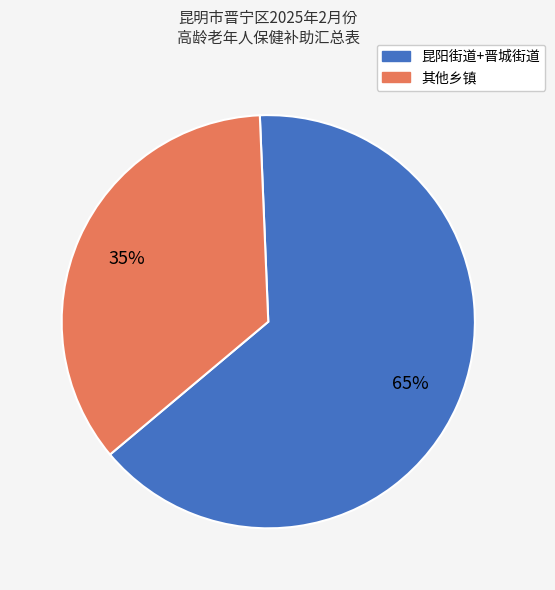

Count the number of slices in the pie.

2